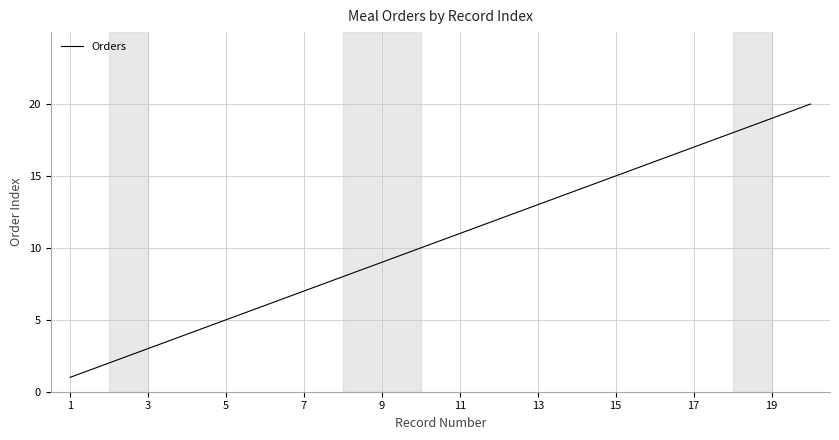

What is the greatest value displayed?

20